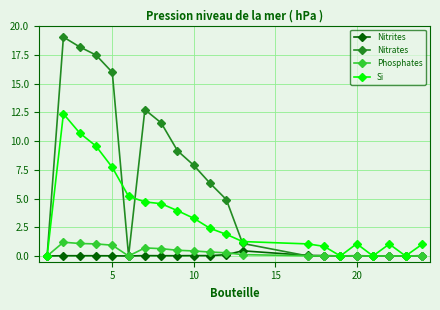

Which series has the largest total across all categories?

Nitrates